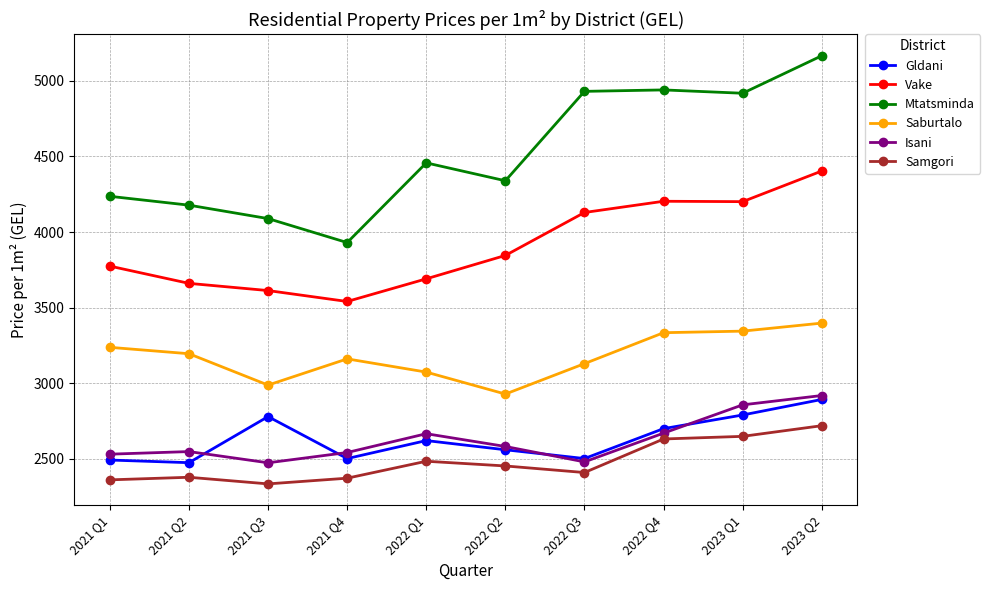

The value of Mtatsminda at 2021 Q3 is 4088.9. True or false?

True